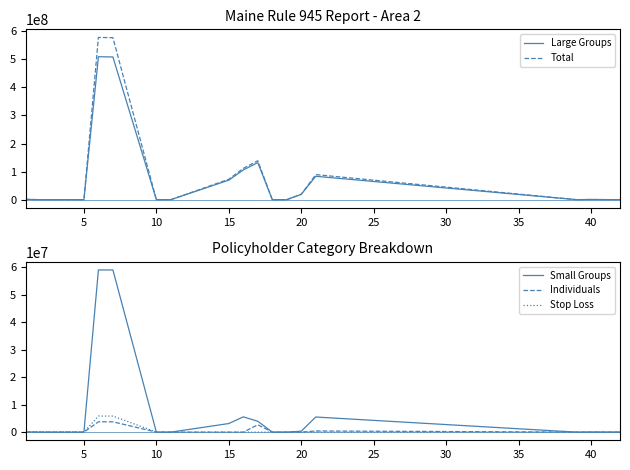

What is the average value of the Large Groups series?

71465571